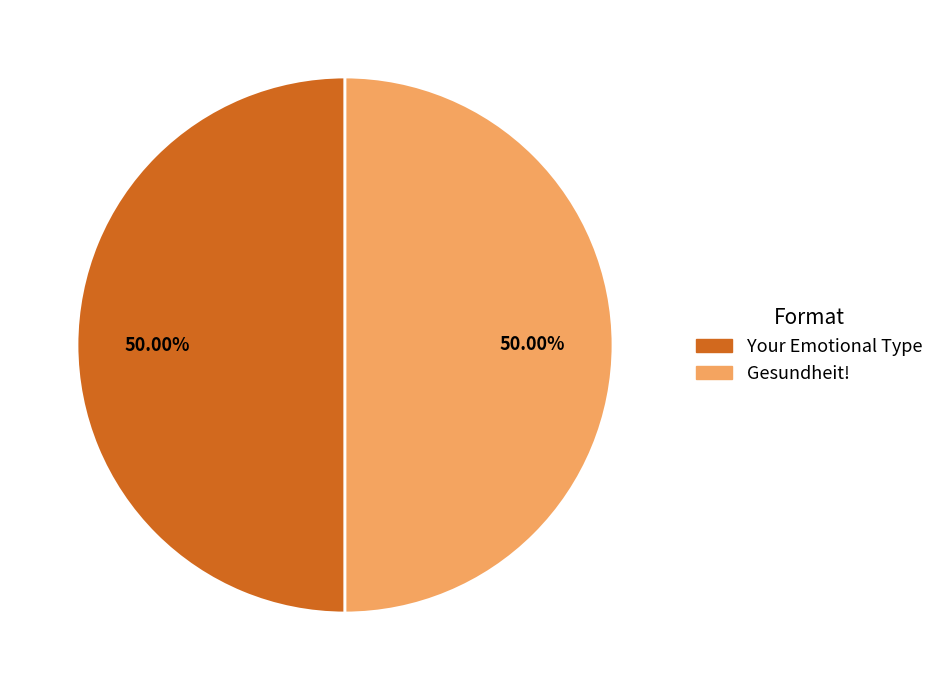

Count the number of slices in the pie.

2